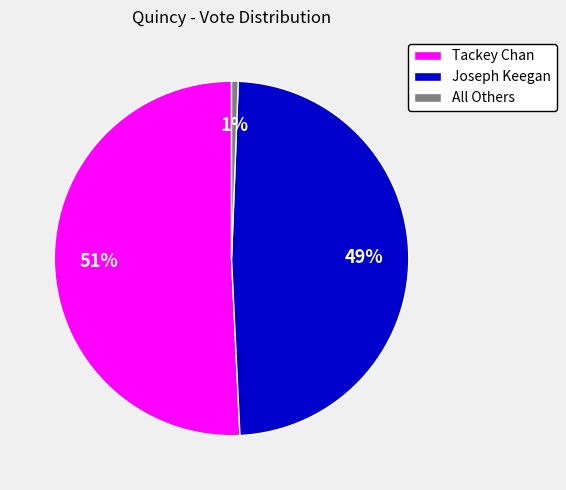

Which category has the smallest portion of the pie?

All Others